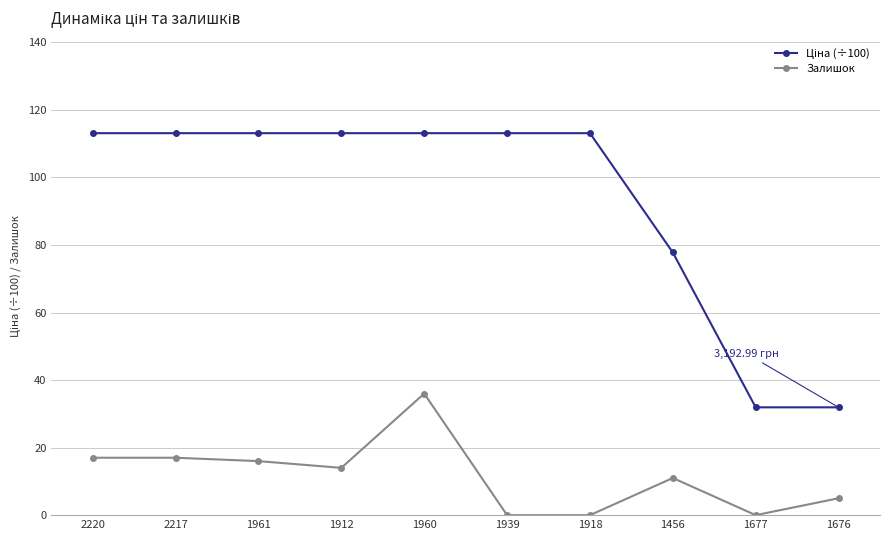

At which category is the sum across all series the highest?

1960